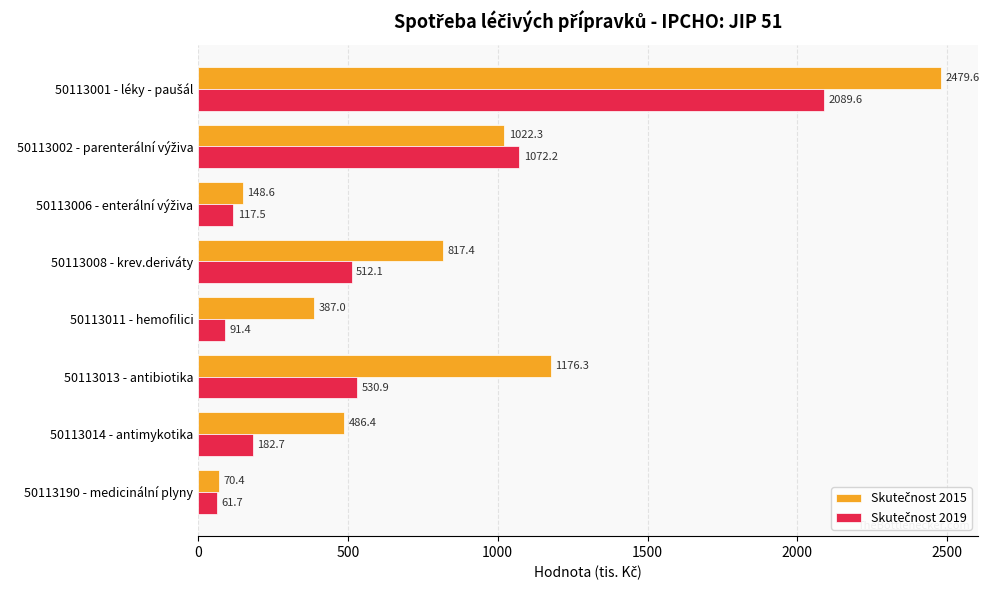

Which label corresponds to the smallest value in the chart?

50113190 - medicinální plyny